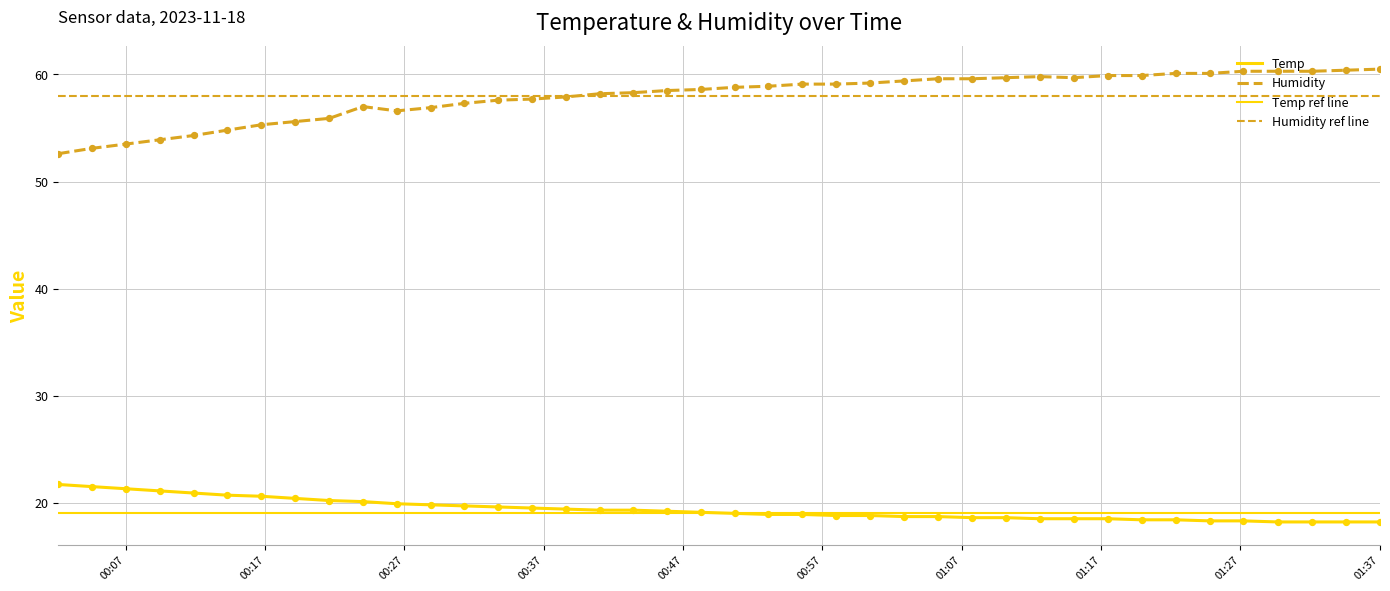

Between 2023/11/18 01:37:01 and 2023/11/18 01:24:47, which is larger?

2023/11/18 01:24:47